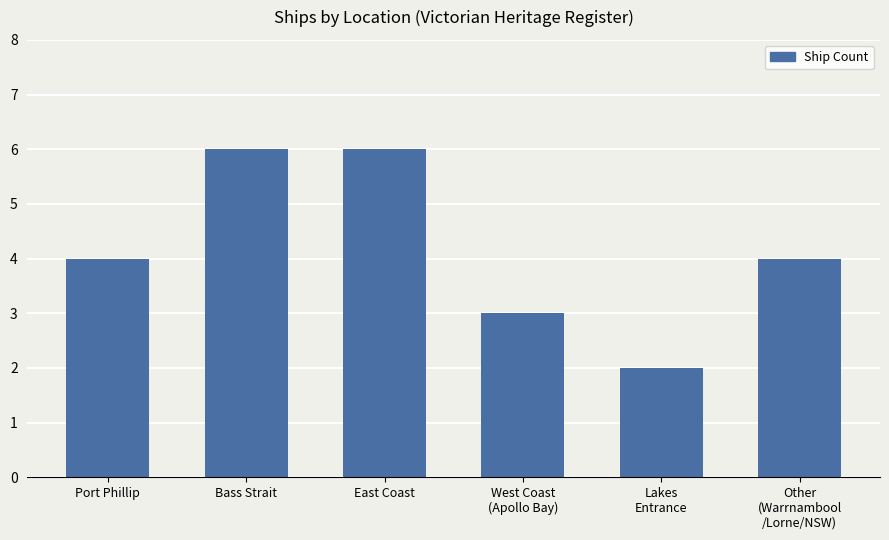

Reading left to right, transcribe all the data shown in this chart.

Port Phillip=4	Bass Strait=6	East Coast=6	West Coast
(Apollo Bay)=3	Lakes
Entrance=2	Other
(Warrnambool
/Lorne/NSW)=4